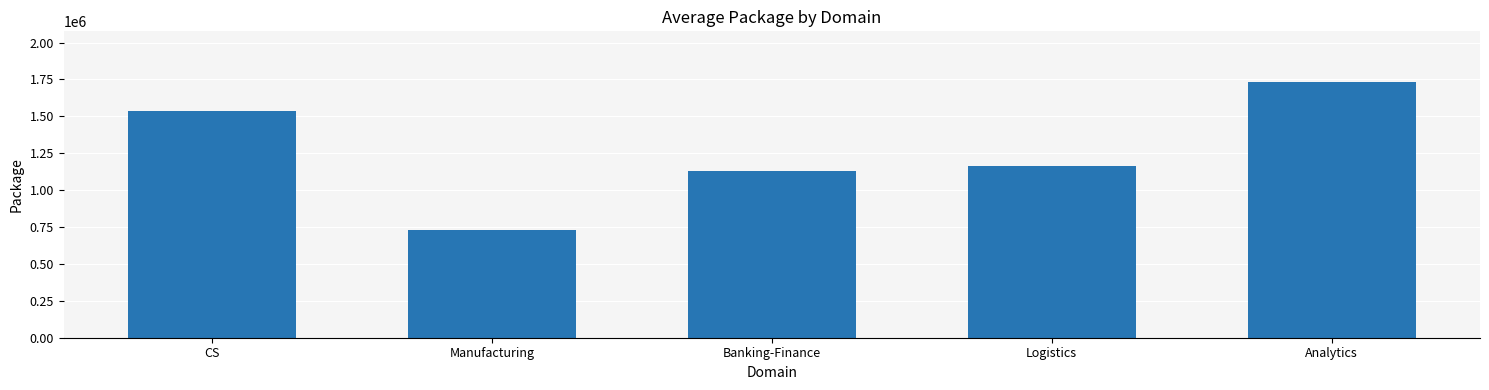

Approximately how many times larger is the value at Logistics compared to CS?

0.8